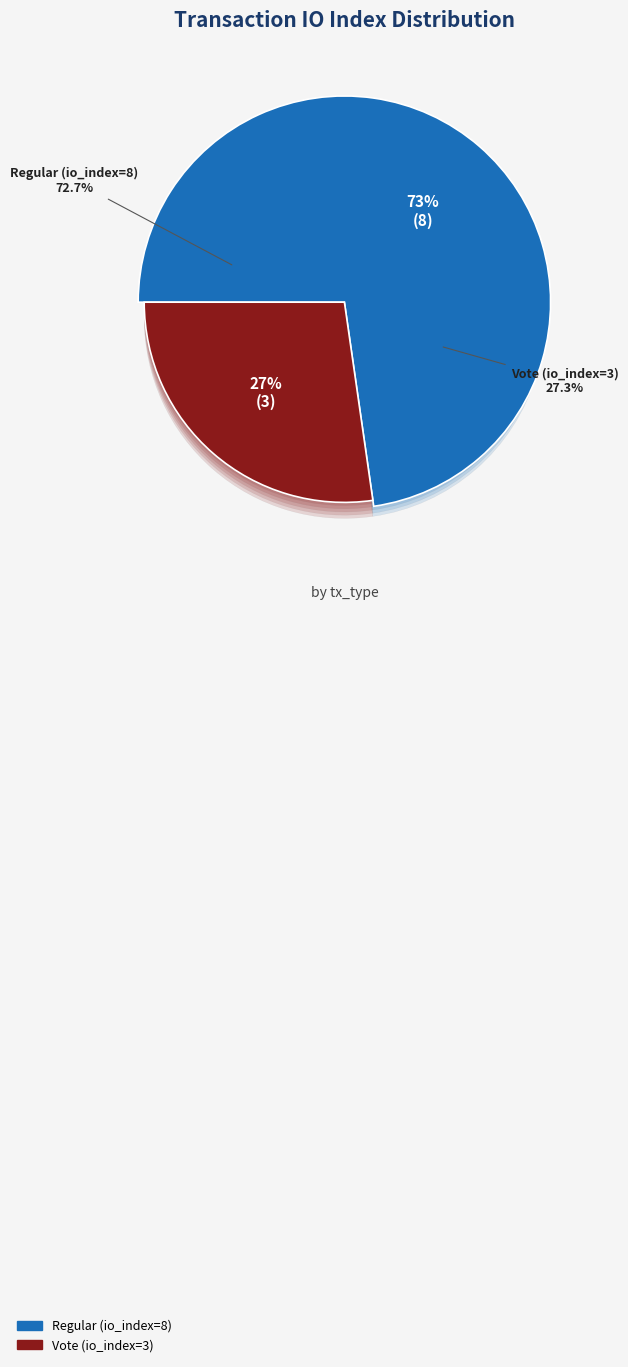

Which slice is the largest?

Regular (io_index=8)